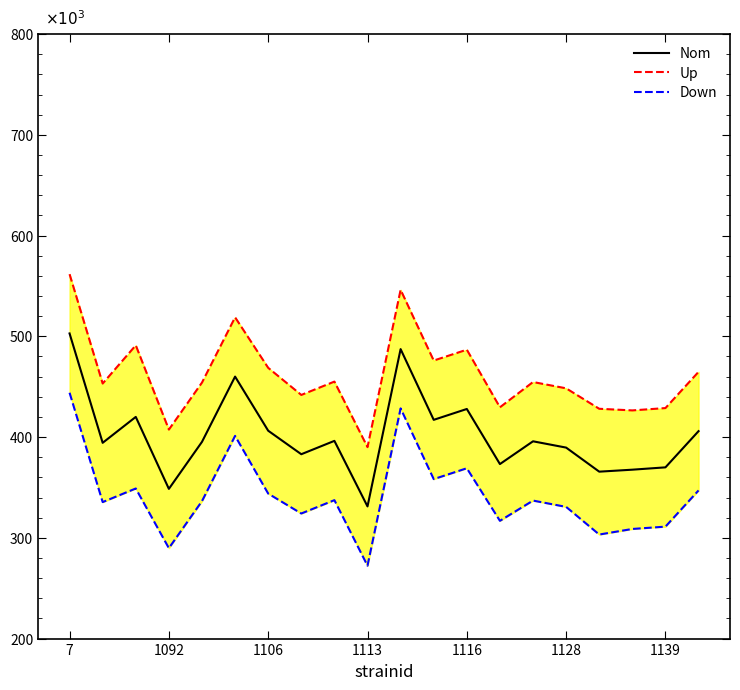

Does the chart display data point markers on the line(s)?

No